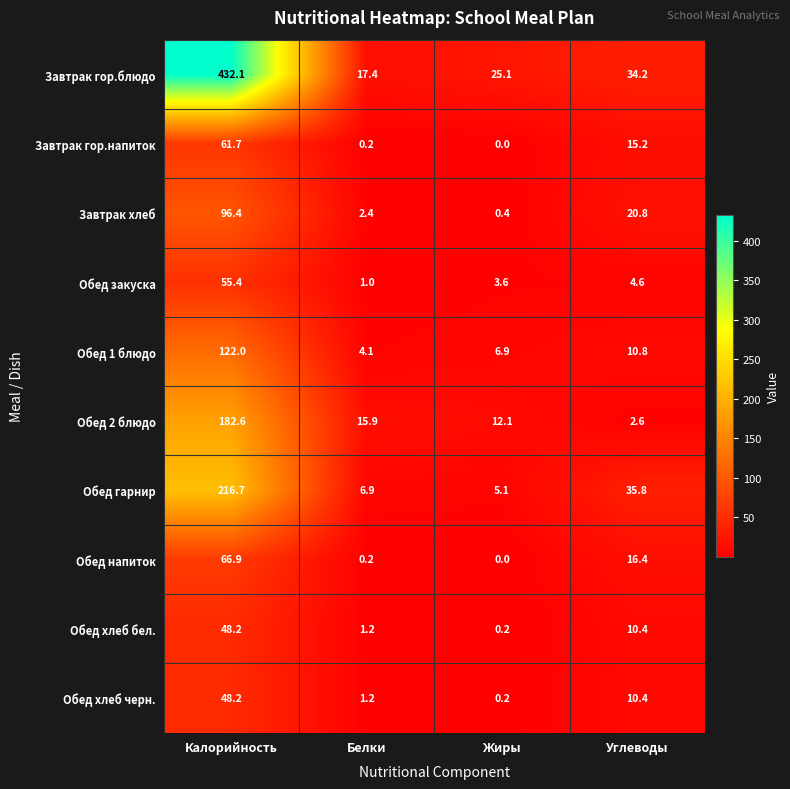

True or false: Обед хлеб черн. has a value of 14.4 at Углеводы.

False